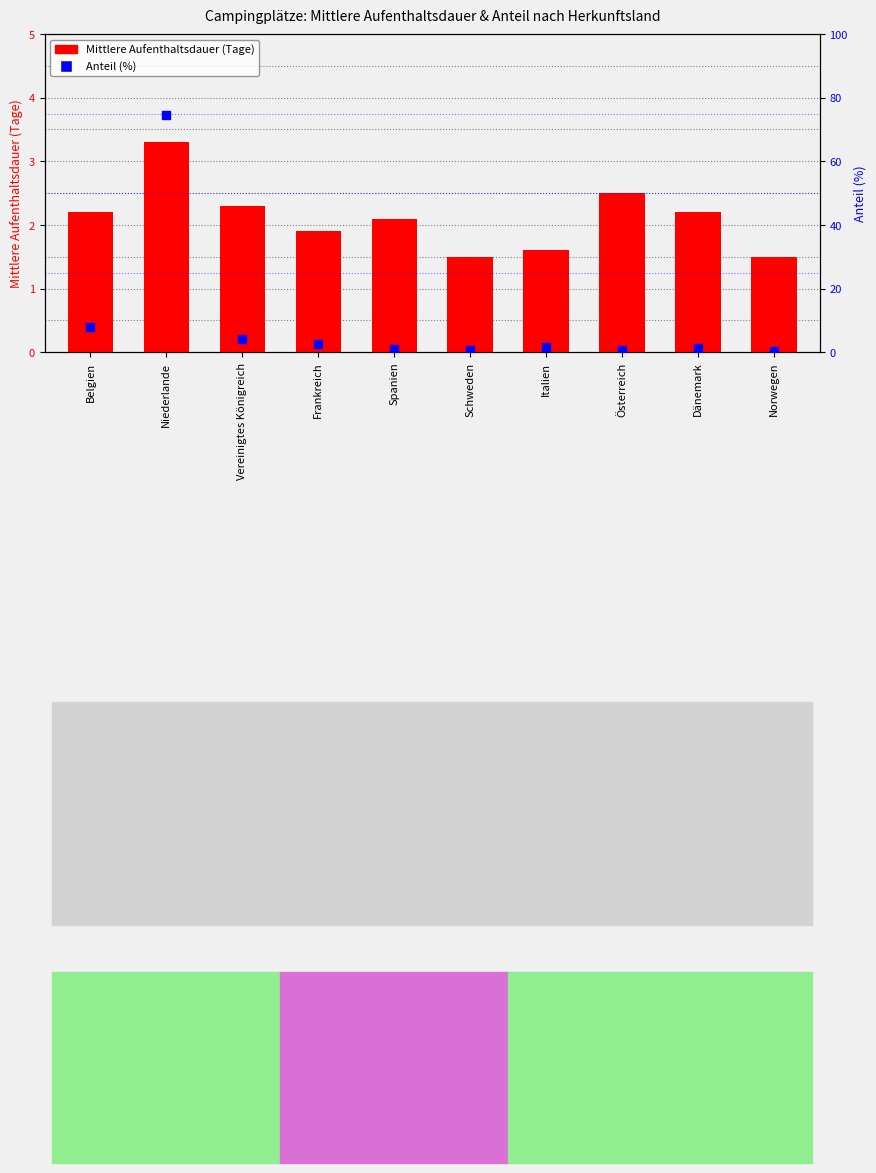

Which series has the largest Y range (max minus min)?

Anteil (%)